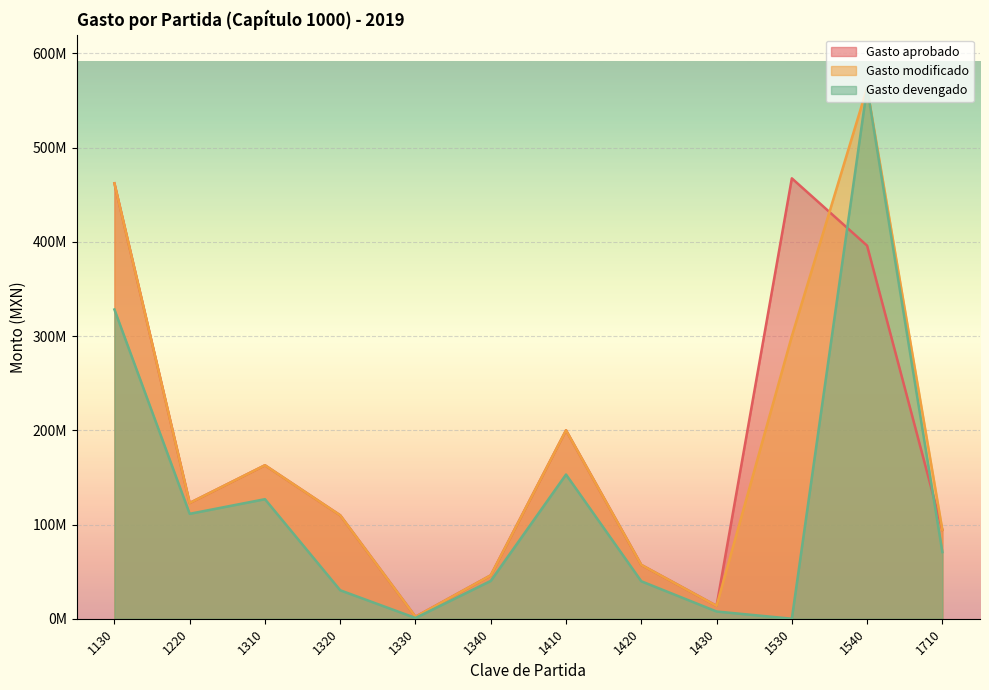

Reading left to right, what are all the values shown in this chart?

Gasto aprobado: 1130=462099792.0	1220=122836632.0	1310=162887052.0	1320=109768816.0	1330=2089202.0	1340=46063729.0	1410=200000028.0	1420=57124464.0	1430=13647984.0	1530=467387736.0	1540=395967934.0	1710=94234828.0
Gasto modificado: 1130=462099792.0	1220=122836632.0	1310=162887052.0	1320=109768816.0	1330=2089202.0	1340=46063729.0	1410=200000028.0	1420=57124464.0	1430=13647984.0	1530=299848806.8	1540=563506863.2	1710=94234828.0
Gasto devengado: 1130=328201798.1	1220=111346634.9	1310=126872593.8	1320=30202888.6	1330=803436.9	1340=40165583.3	1410=153037392.3	1420=39768469.4	1430=7674719.3	1530=0.0	1540=563506863.2	1710=70713658.1